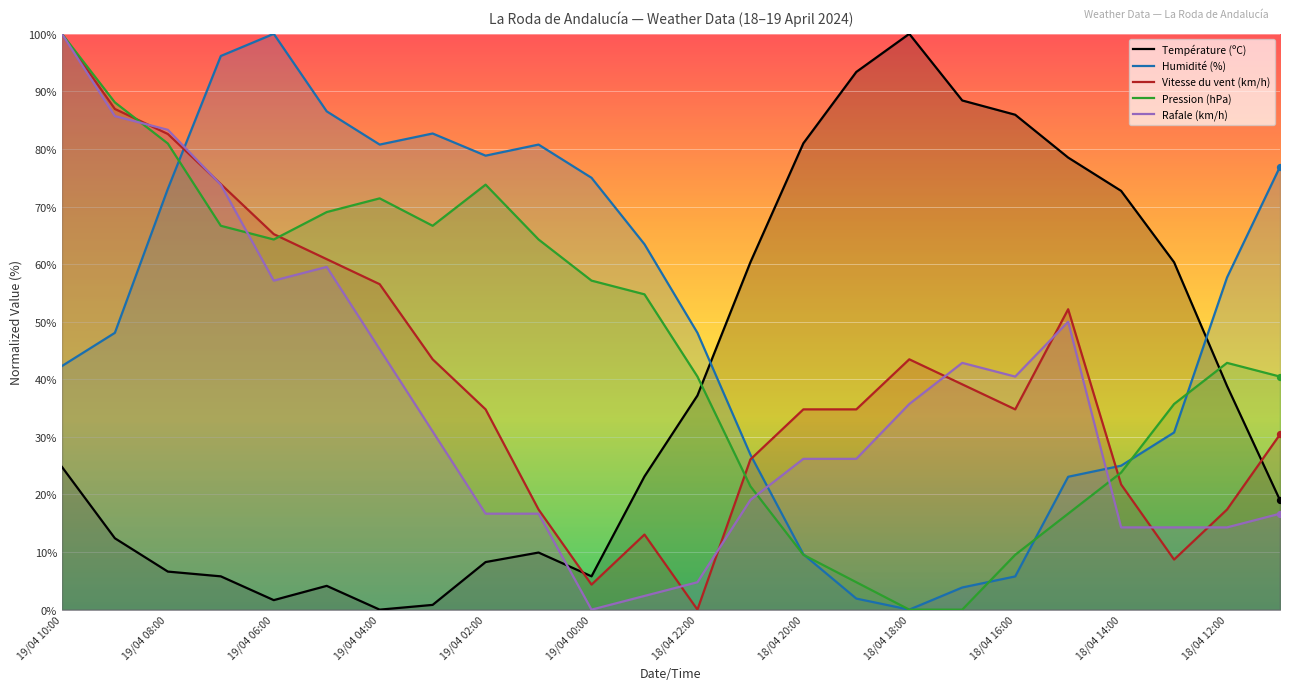

At which category is the sum across all series the highest?

19/04 10:00